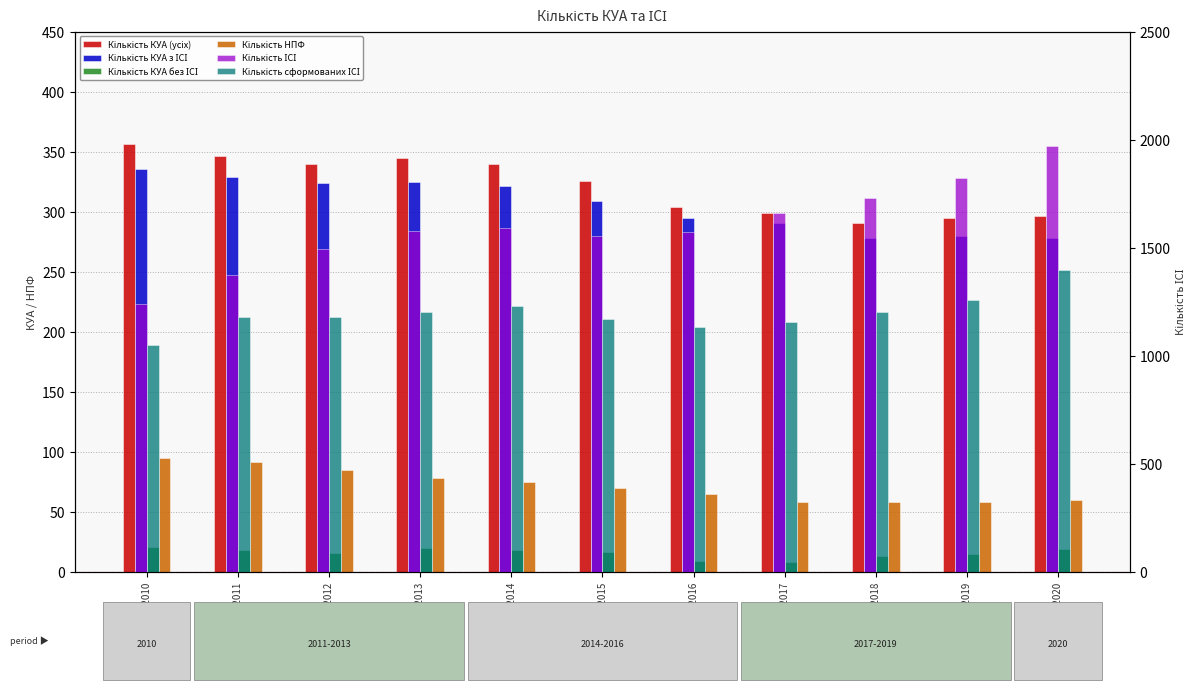

What is the approximate value of Кількість КУА без ІСІ at 30.06.2017, to the nearest 5?

10